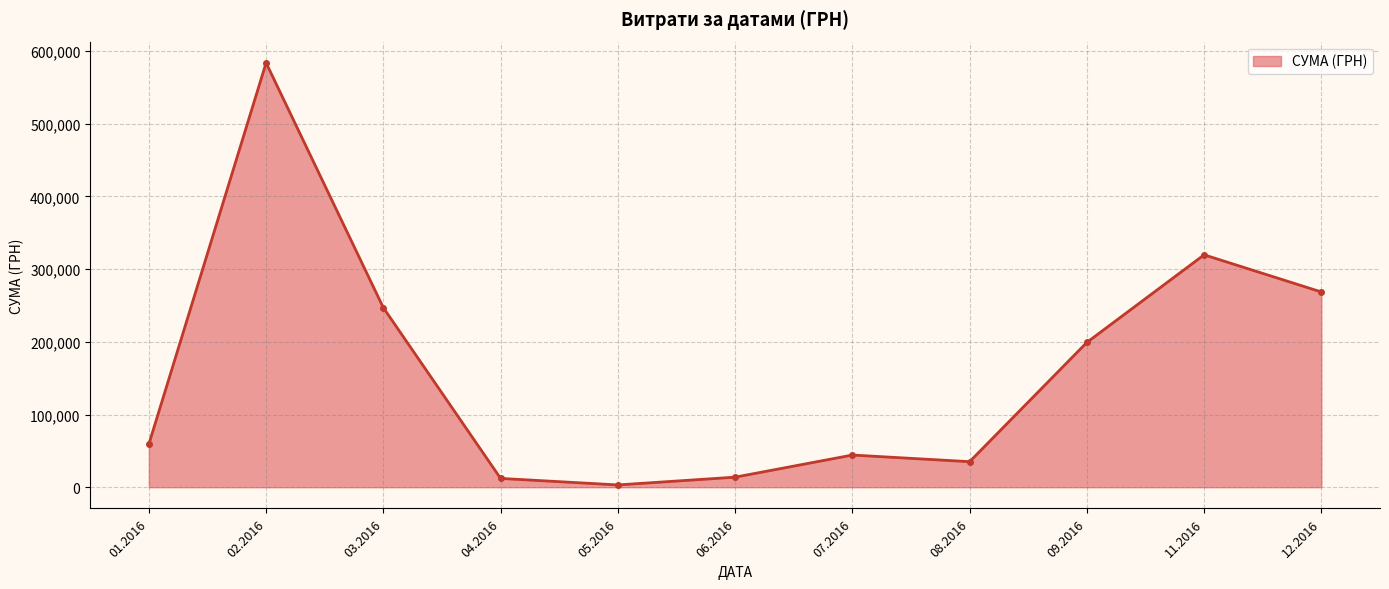

What is the value of the 1st point from the left?

59222.9